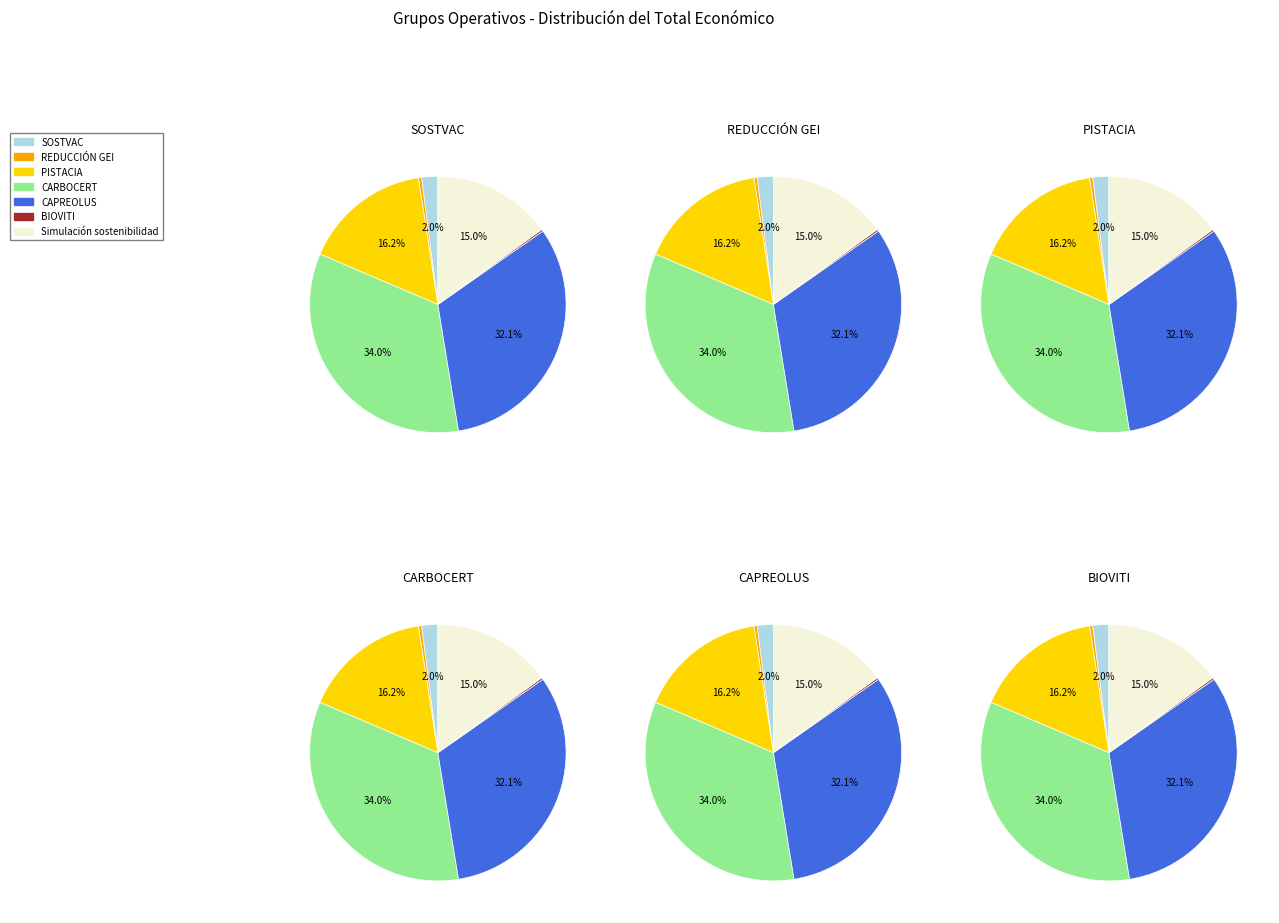

The Simulación sostenibilidad slice represents 22% of the pie. True or false?

False